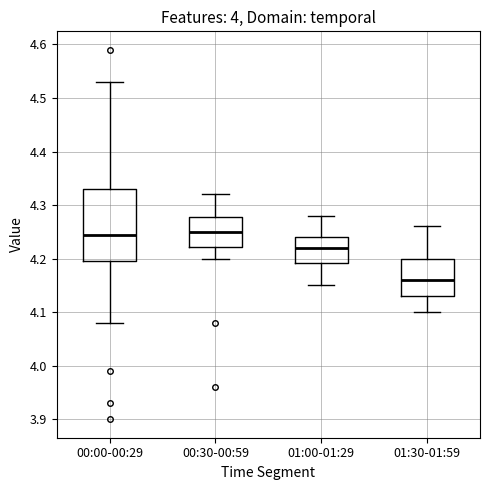

Where is the upper edge of the box for 00:00-00:29 on the y-axis? The values are not printed on the chart, so give them approximately, as read against the axis.

4.33